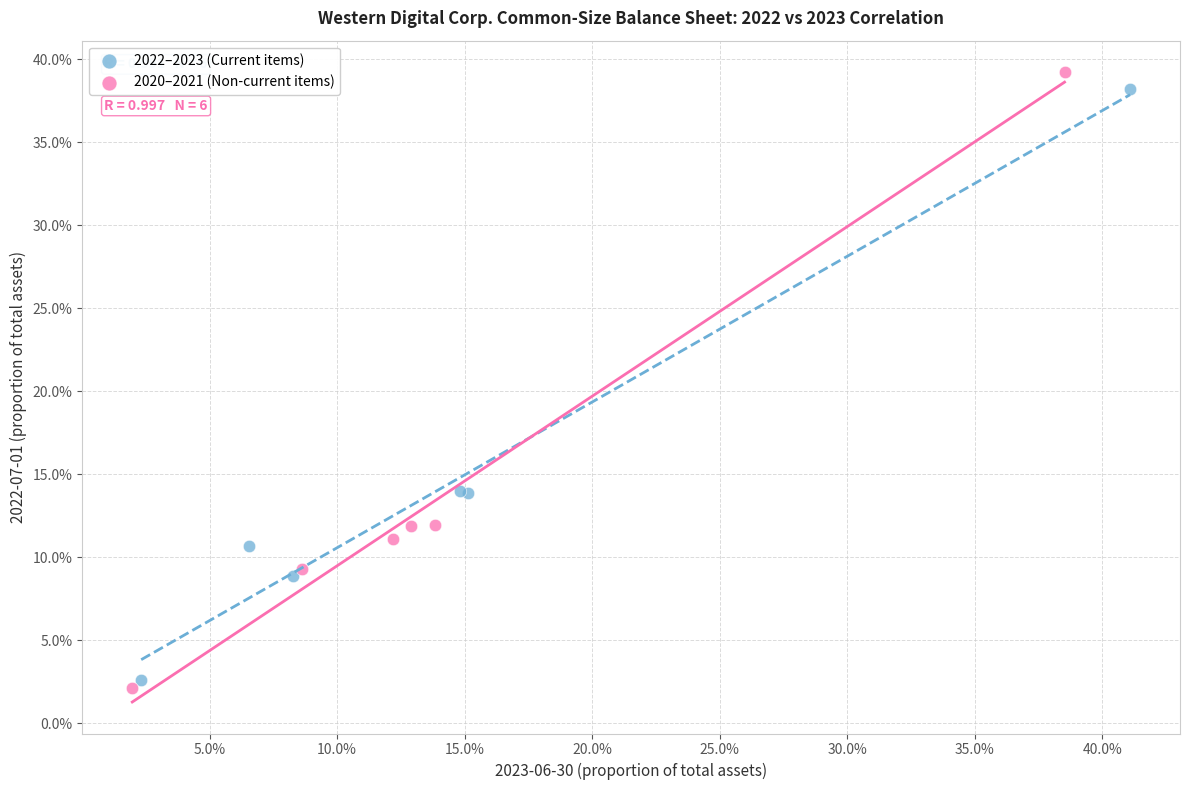

Which series reaches the maximum Y coordinate?

2020–2021 (Non-current items)